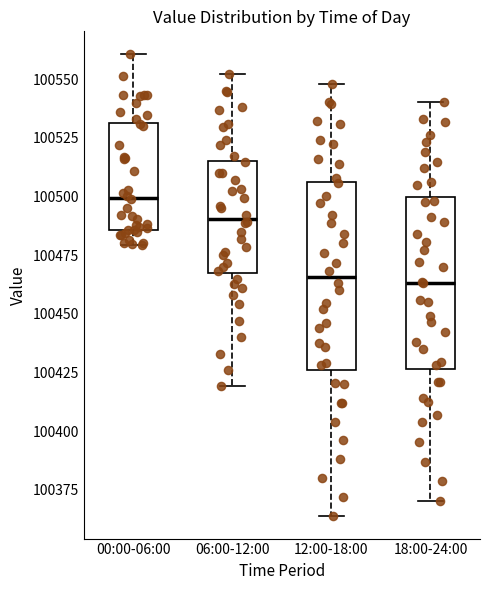

Reading left to right, read every box against the y-axis: the position of its median line, the range the box covers, and the ends of its whiskers. The values are not printed on the chart, so give them approximately, as read against the axis.

00:00-06:00: median 100500, box 100485 to 100530, whiskers 100480 to 100560
06:00-12:00: median 100490, box 100465 to 100515, whiskers 100420 to 100550
12:00-18:00: median 100465, box 100425 to 100505, whiskers 100365 to 100550
18:00-24:00: median 100465, box 100425 to 100500, whiskers 100370 to 100540